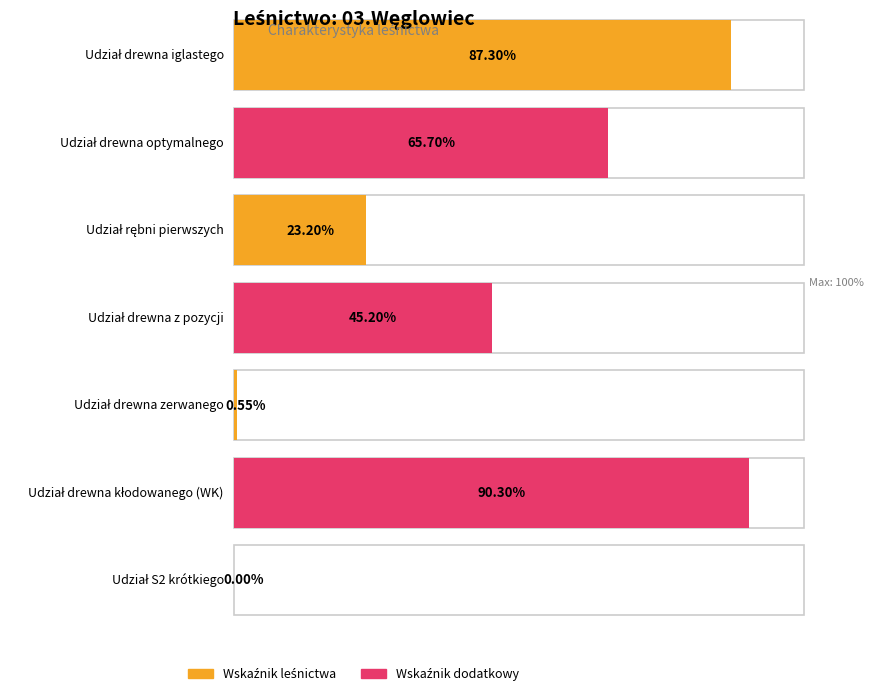

What position from the right is Udział drewna kłodowanego (WK)?

2